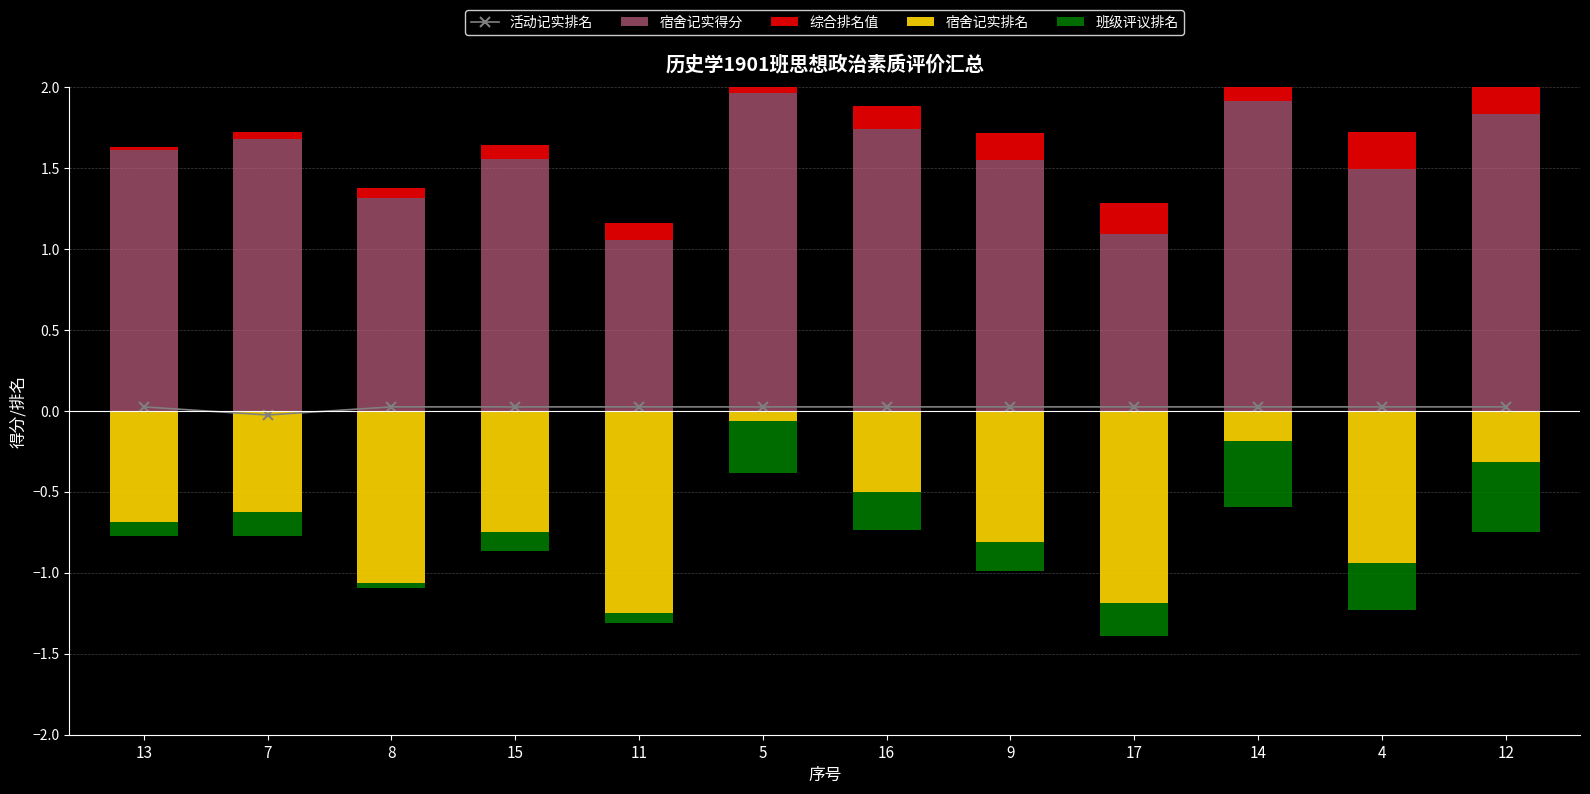

What is the label of the 10th bar from the left?

14